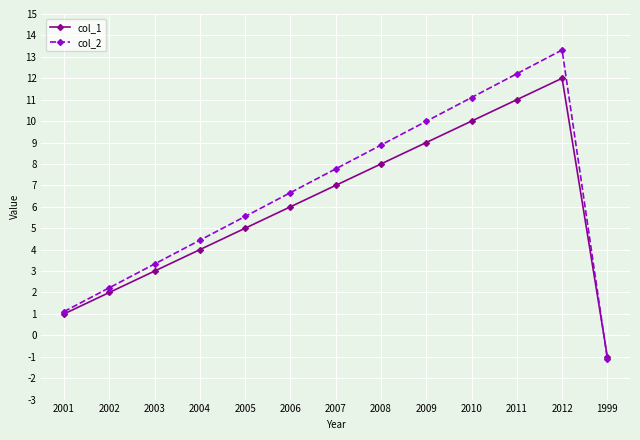

Rank the series by their maximum value, from highest to lowest.

col_2, col_1